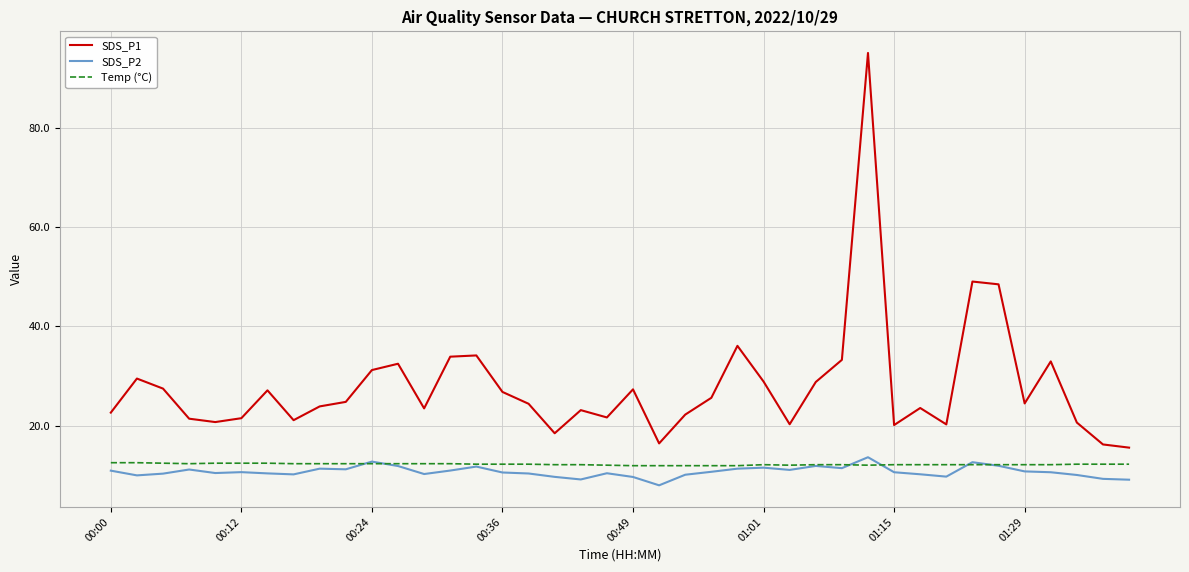

Is this an area chart (filled region under the line)?

No